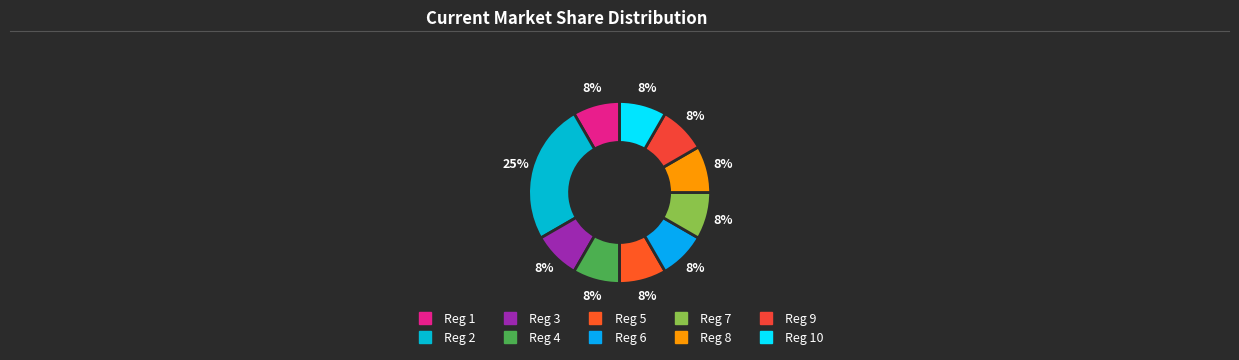

Does any single category account for the majority?

No